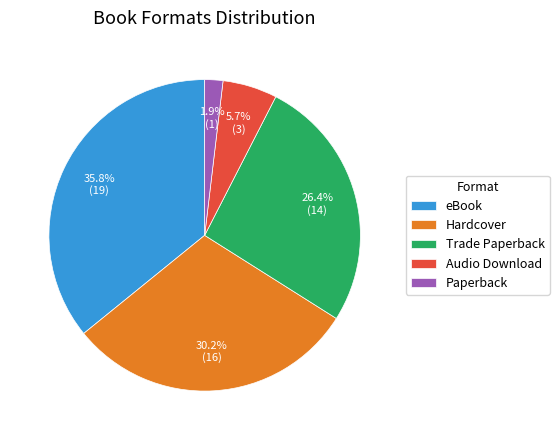

How many segments does this pie chart have?

5